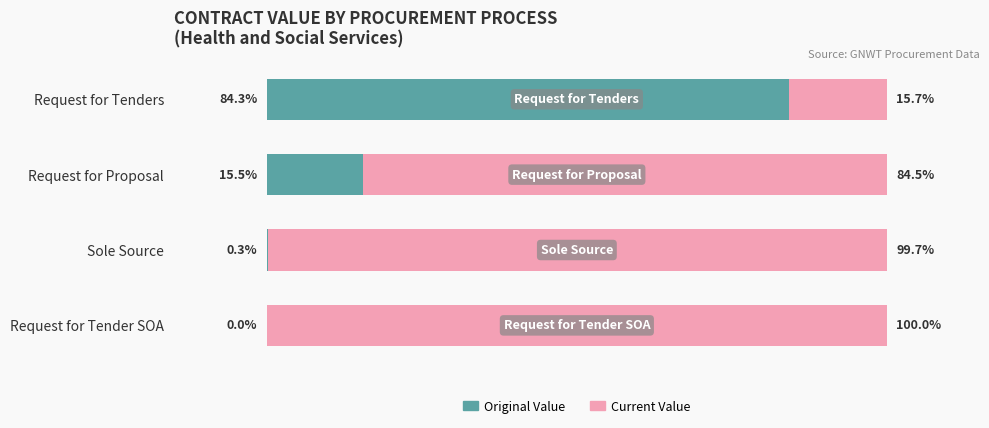

Which category has the highest value in the Original Value series?

Request for Tenders